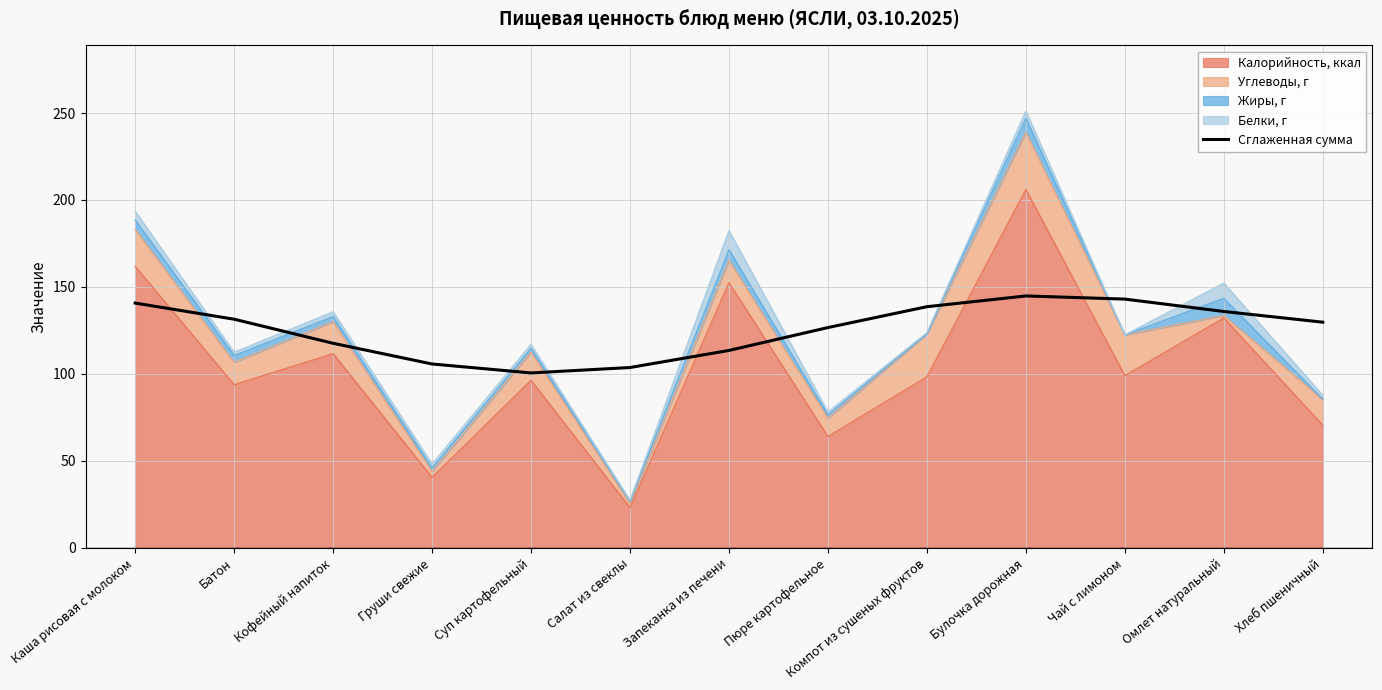

Where is the data nearest to the value 122?

Кофейный напиток